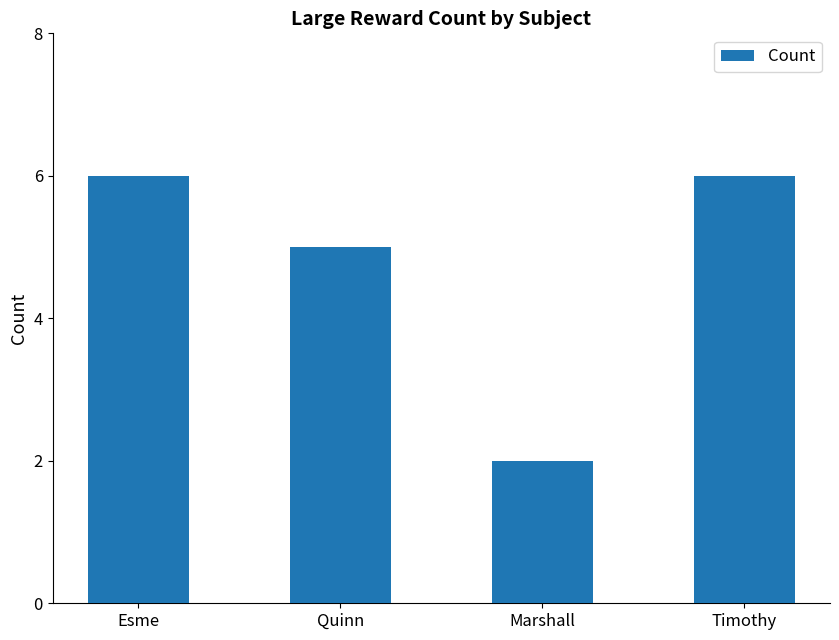

Is it true that the value at Marshall is 2?

True